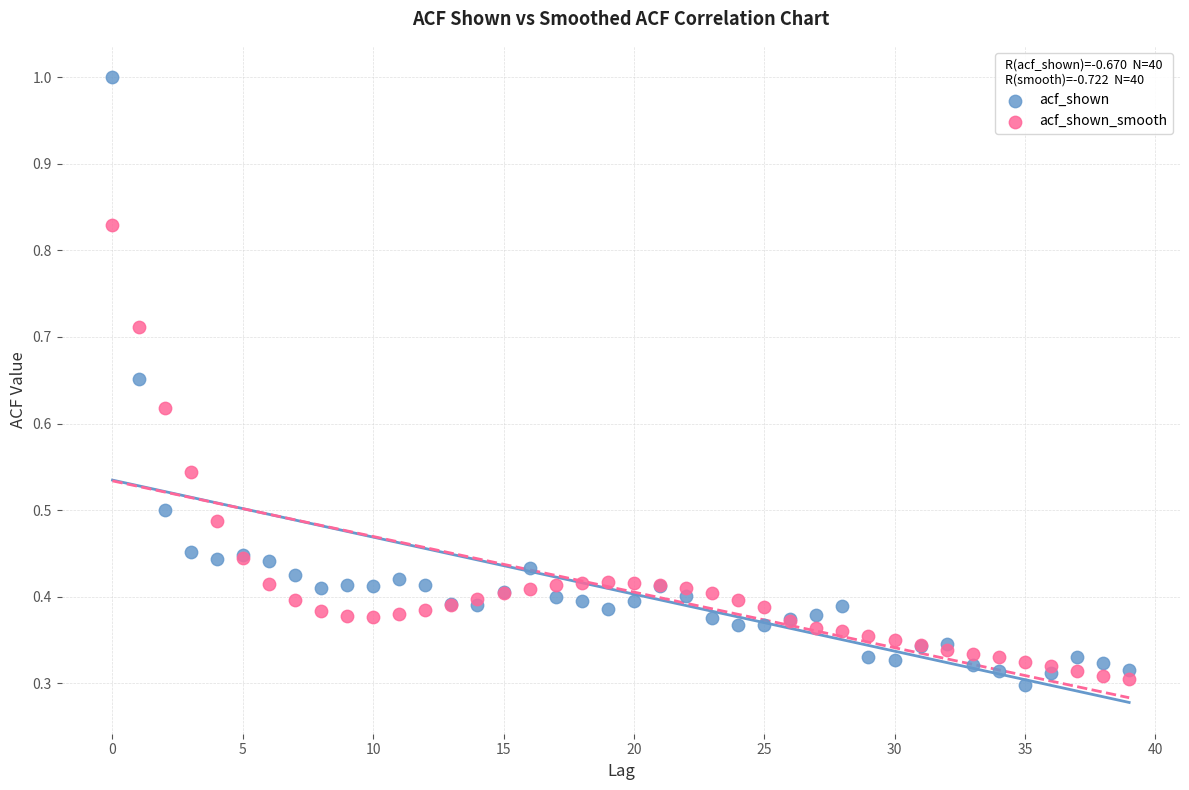

Which series has the largest Y range (max minus min)?

acf_shown